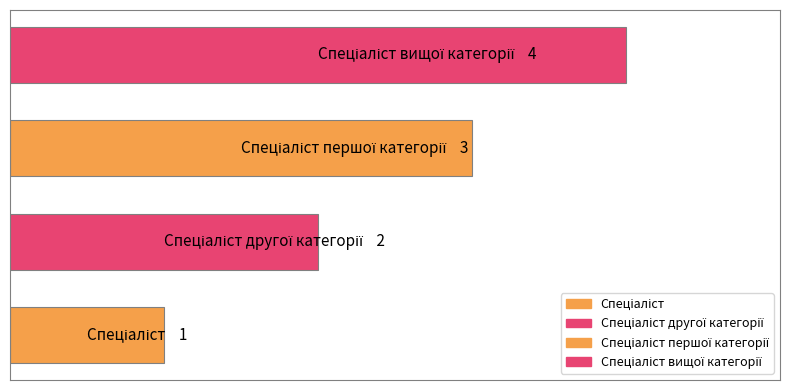

Does the chart contain any negative values?

No